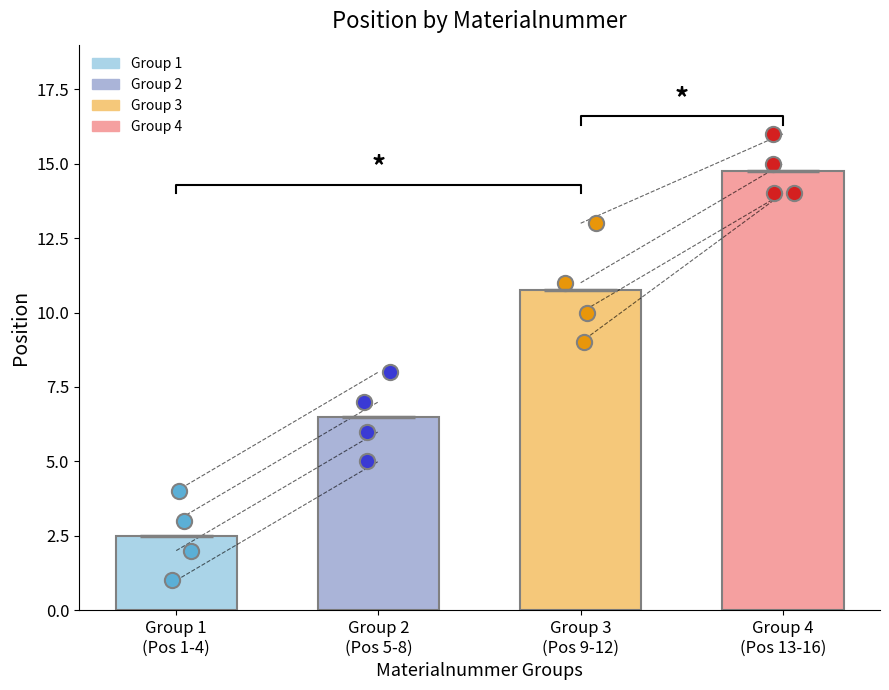

Which series reaches the maximum Y coordinate?

Group 4